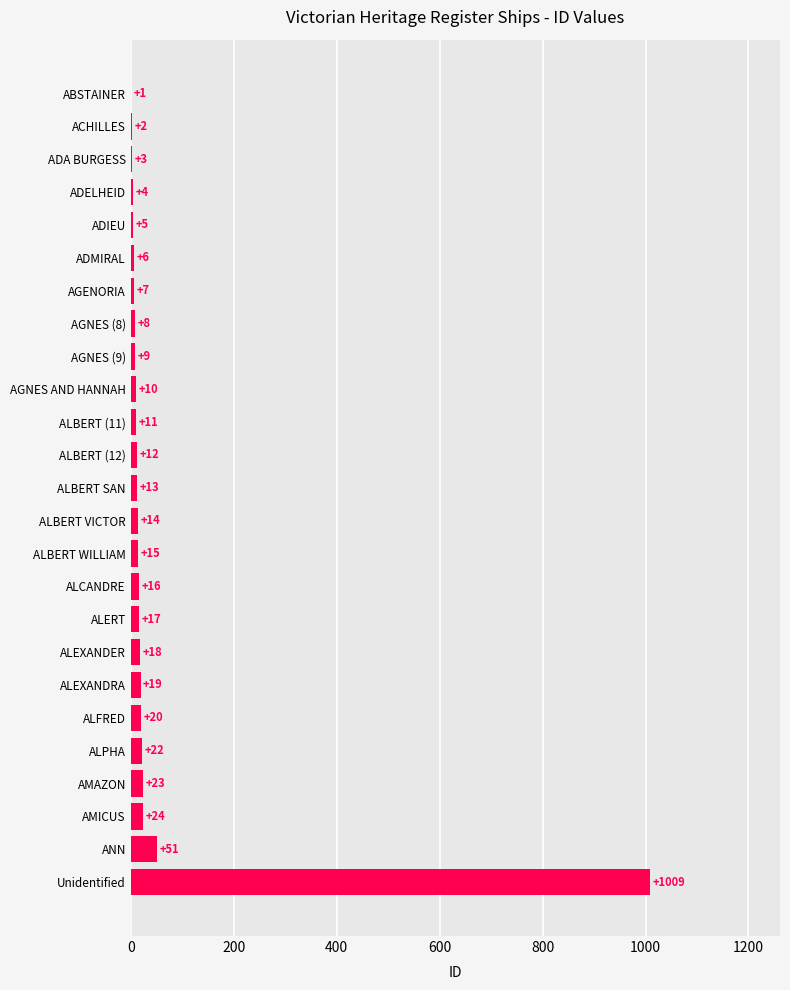

How many categories are shown in the chart?

25